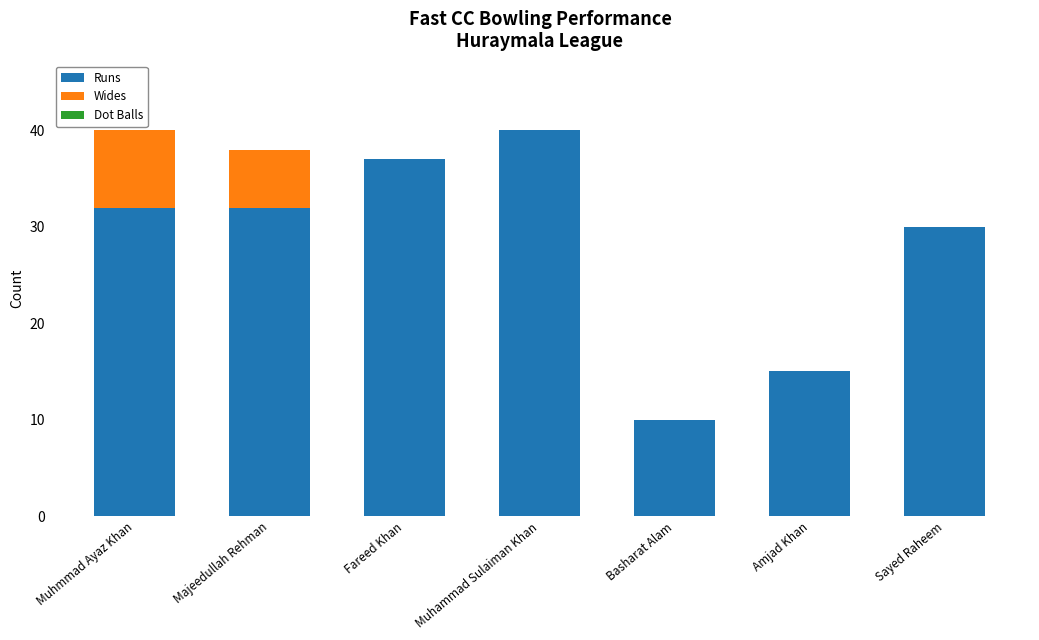

What is the maximum value for Runs?

40